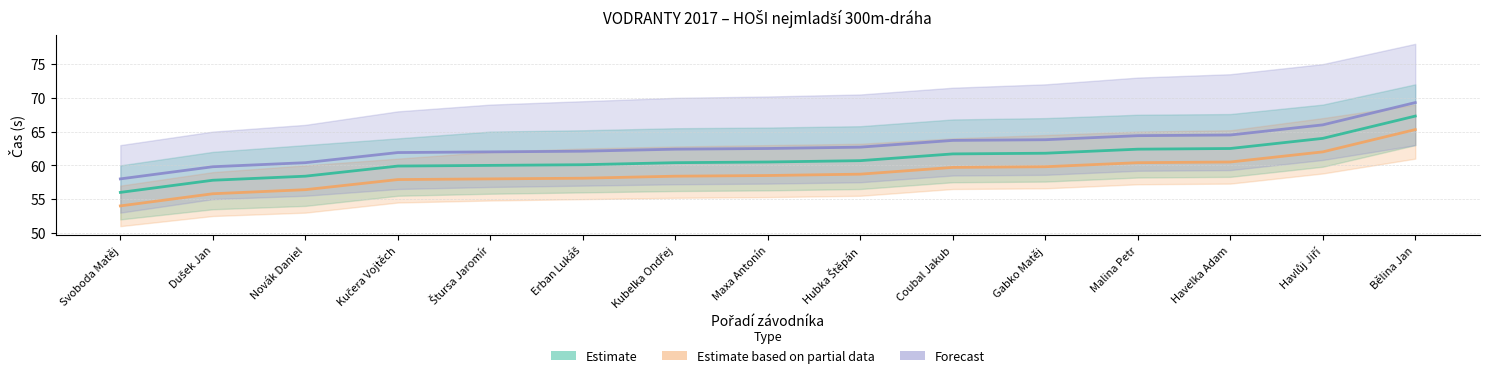

Which series has the largest total across all categories?

Forecast